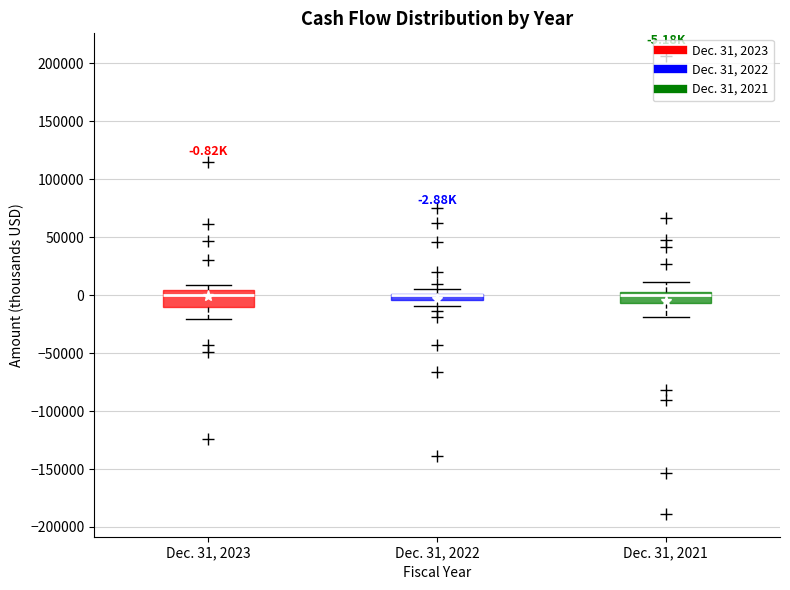

Comparing the boxes themselves (not the whiskers), which one is the tallest?

Dec. 31, 2023